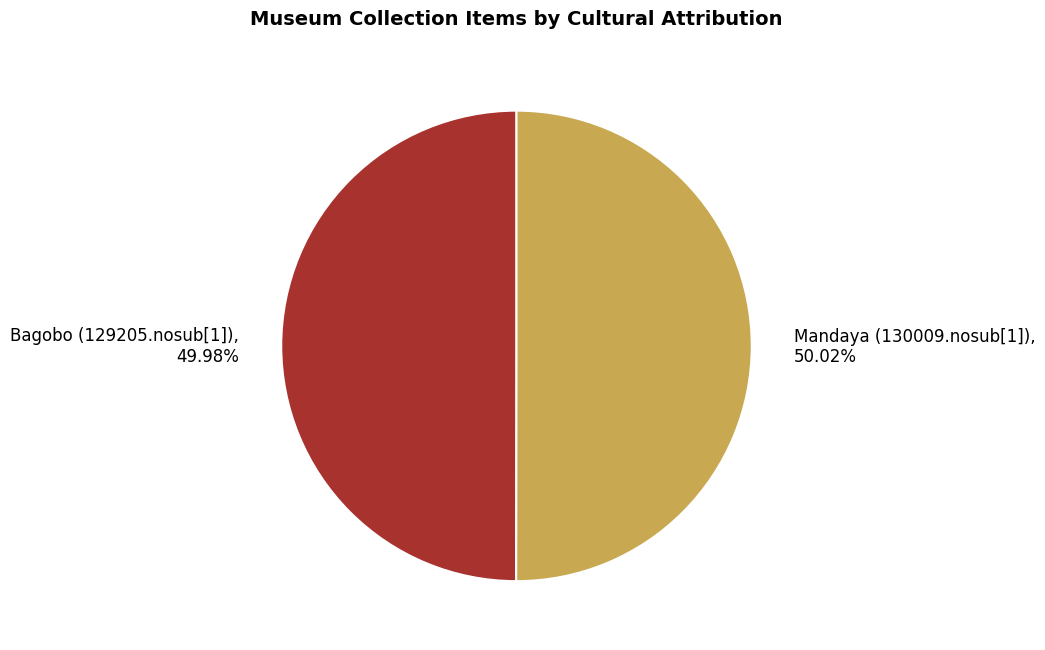

True or false: Bagobo (129205.nosub[1]) accounts for 50% of the total.

True